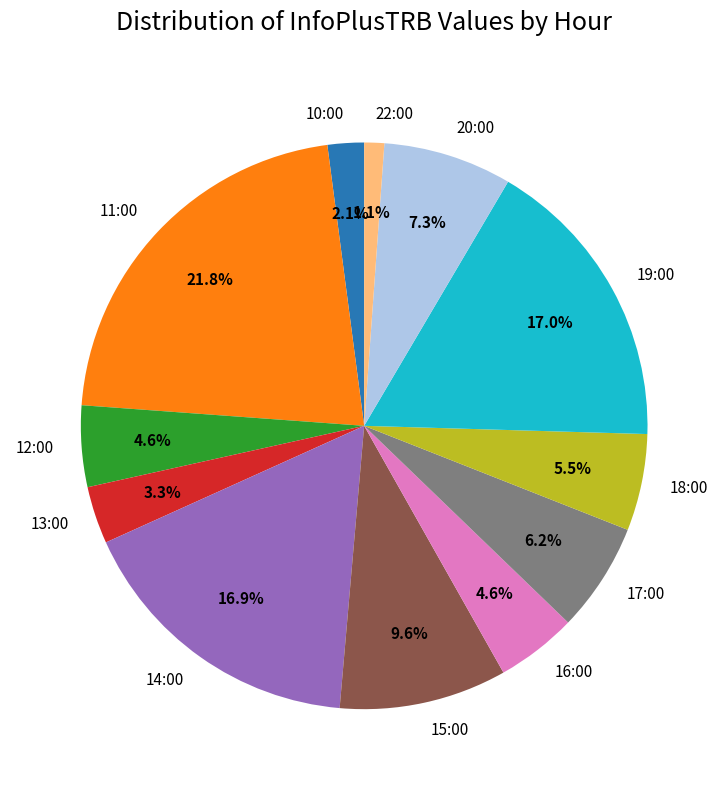

Which has a higher value, 19:00 or 10:00?

19:00